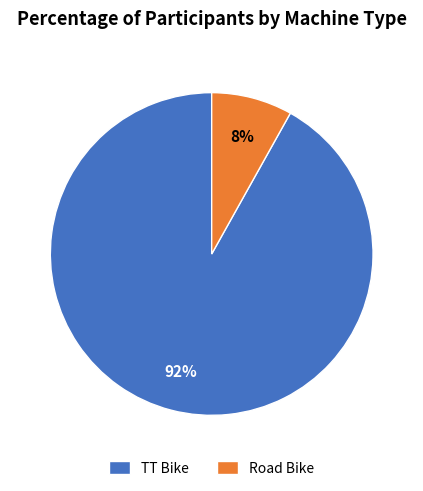

Do TT Bike and Road Bike together represent more than half of the pie?

Yes